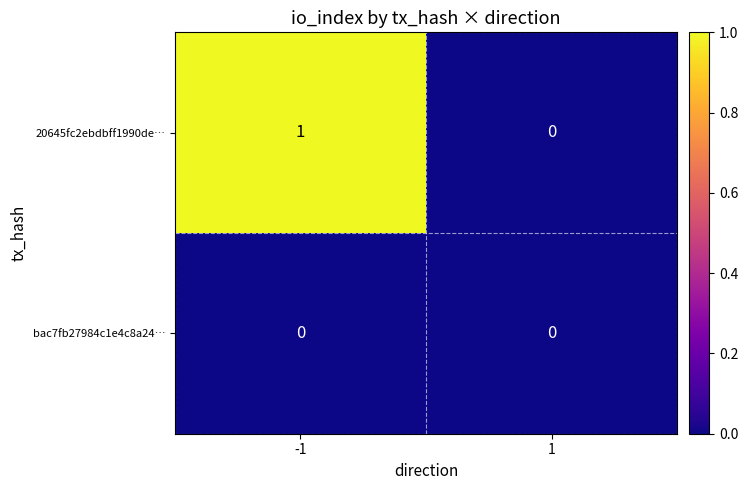

Which series has the largest range (max minus min)?

20645fc2ebdbff1990de…